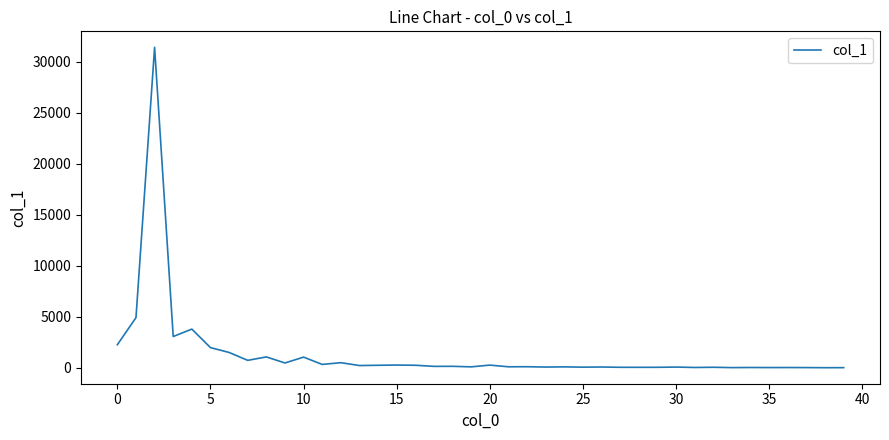

What is the maximum value shown in the chart?

31431